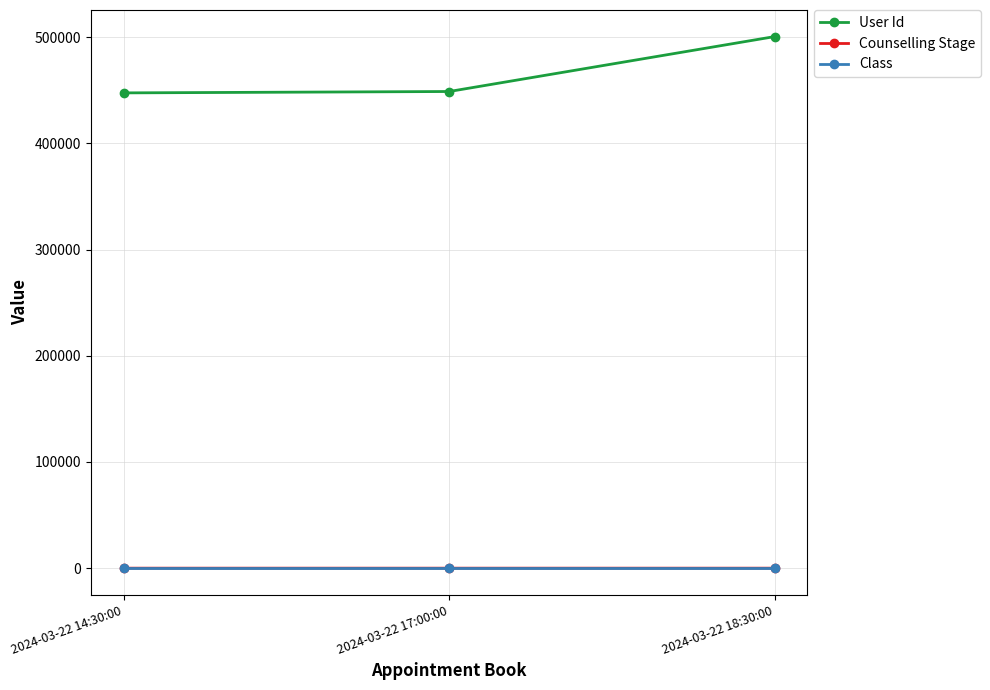

At which category is the sum across all series the highest?

2024-03-22 18:30:00